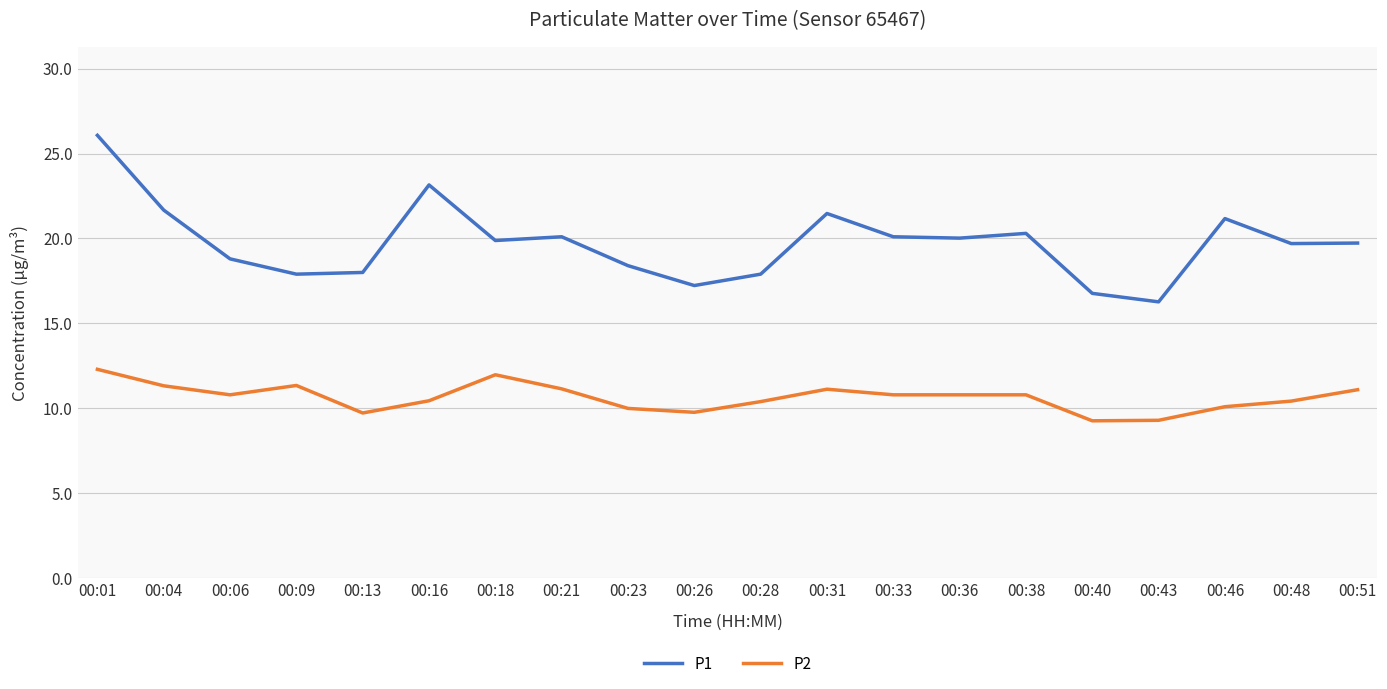

True or false: P2 and P1 intersect in this chart.

False